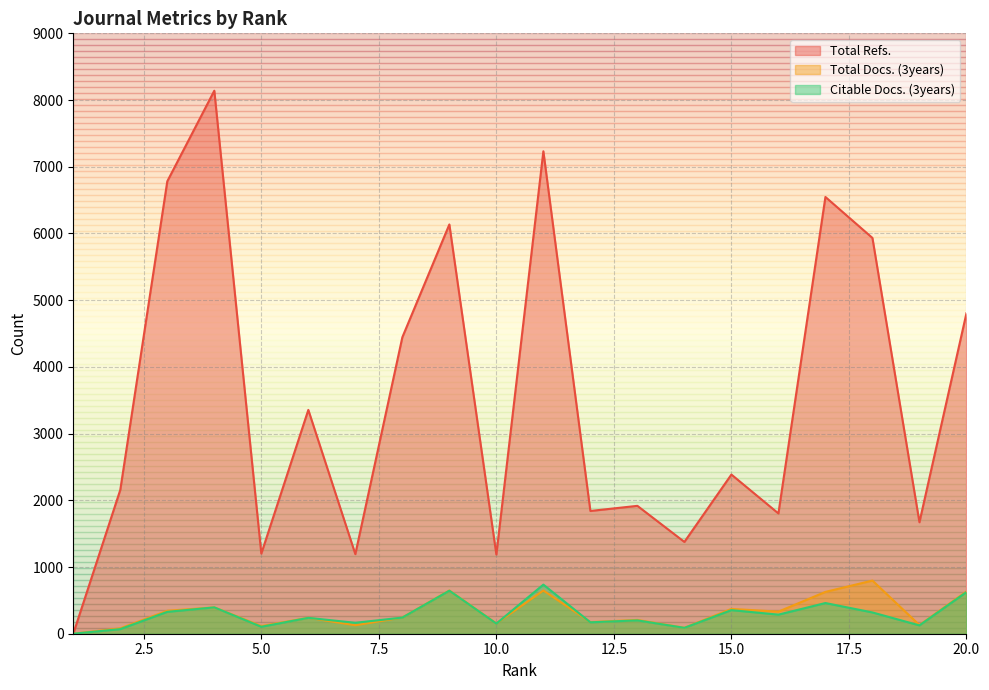

Reading right to left, what are all the values shown in this chart?

Total Refs.: 20=4804	19=1671	18=5933	17=6547	16=1803	15=2386	14=1376	13=1917	12=1840	11=7232	10=1187	9=6135	8=4444	7=1193	6=3355	5=1201	4=8140	3=6782	2=2157	1=0
Total Docs. (3years): 20=634	19=130	18=797	17=627	16=331	15=372	14=89	13=207	12=174	11=648	10=154	9=648	8=243	7=127	6=239	5=115	4=395	3=344	2=81	1=0
Citable Docs. (3years): 20=624	19=125	18=319	17=460	16=286	15=354	14=88	13=200	12=171	11=736	10=152	9=645	8=242	7=164	6=238	5=104	4=395	3=328	2=69	1=0